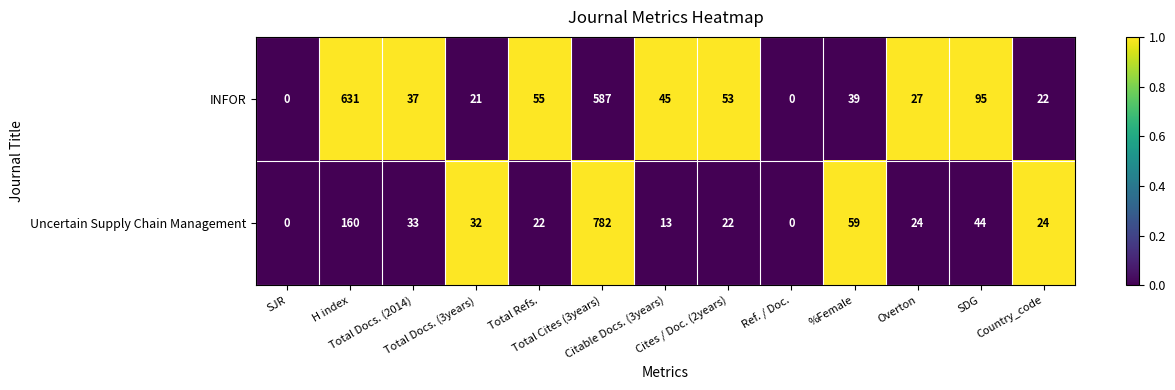

Count the number of data series in this chart.

2